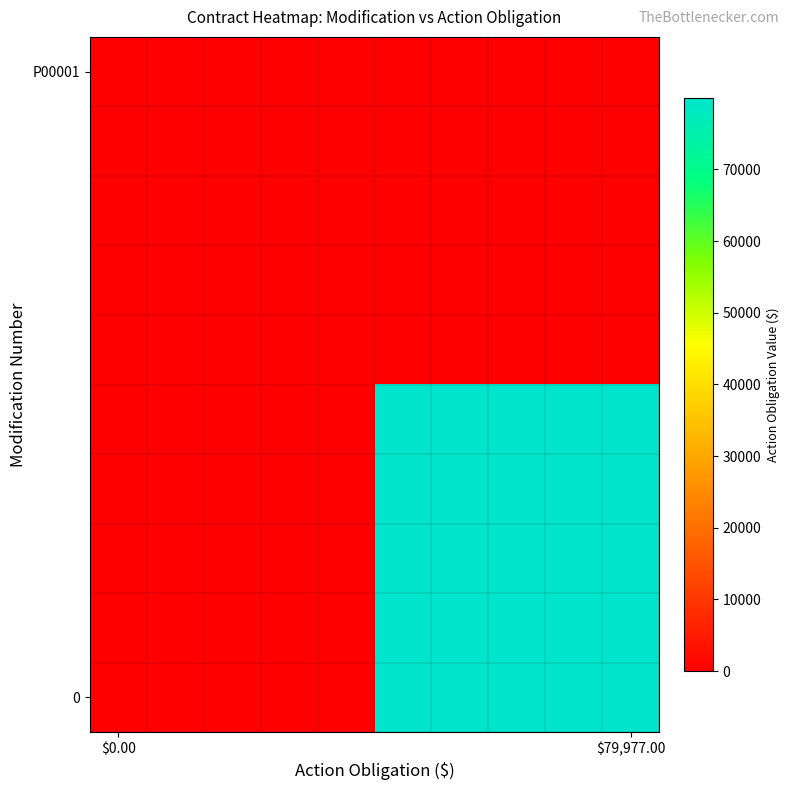

How many distinct data groups are displayed?

10